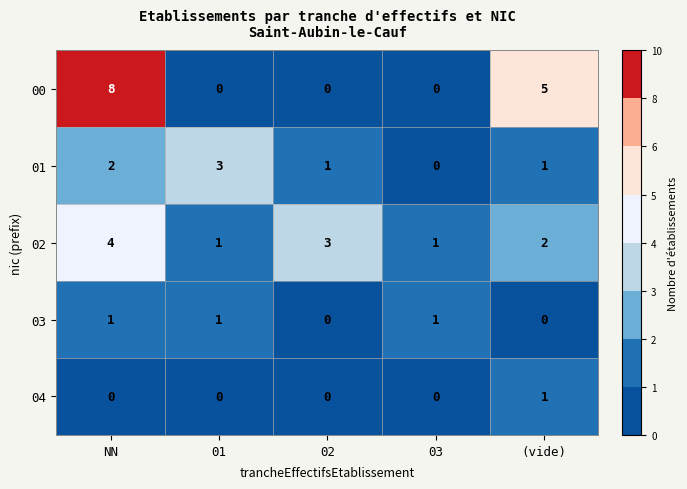

Which series has the largest total across all categories?

00